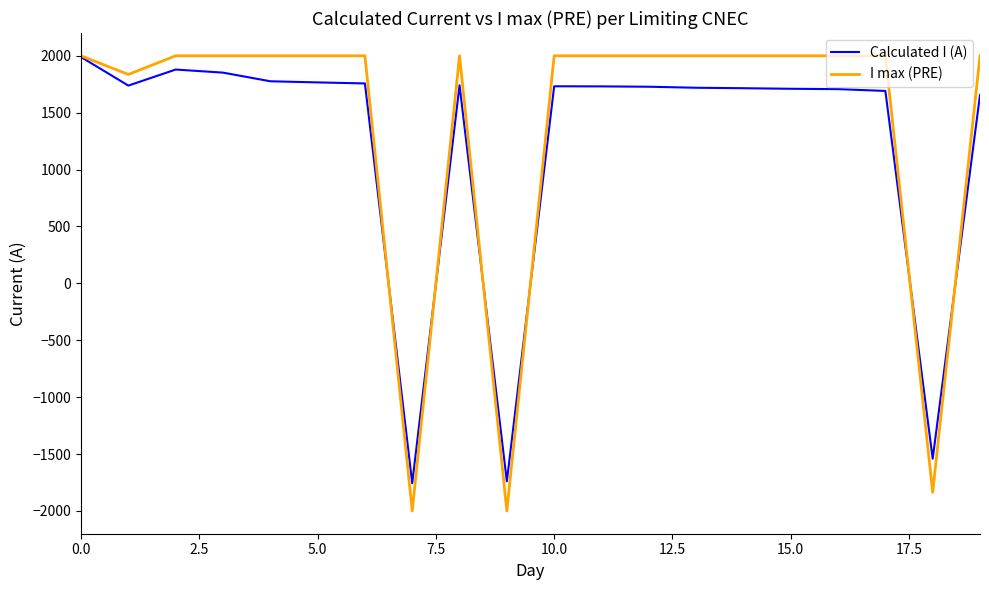

What is the smallest value displayed?

-2000